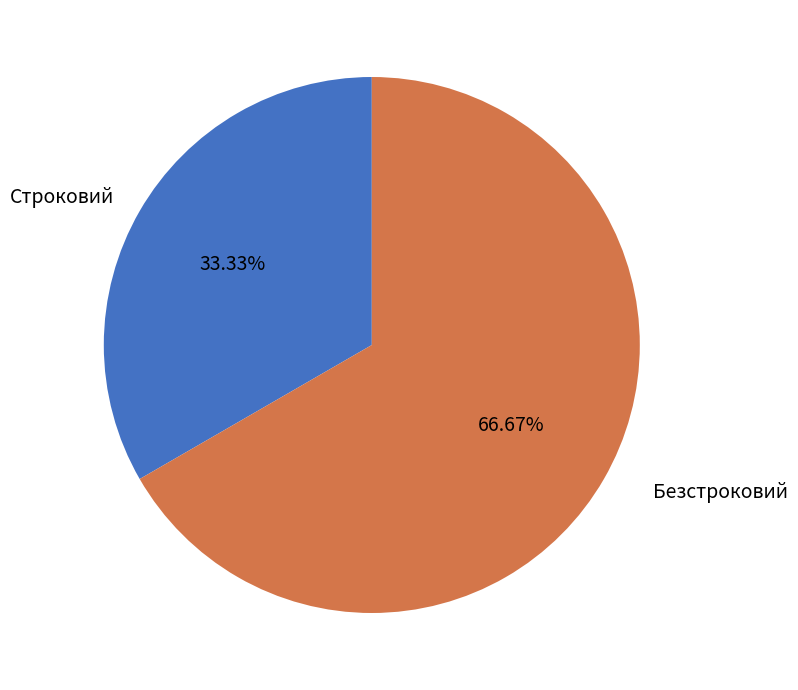

Does Строковий represent more than half of the total?

No